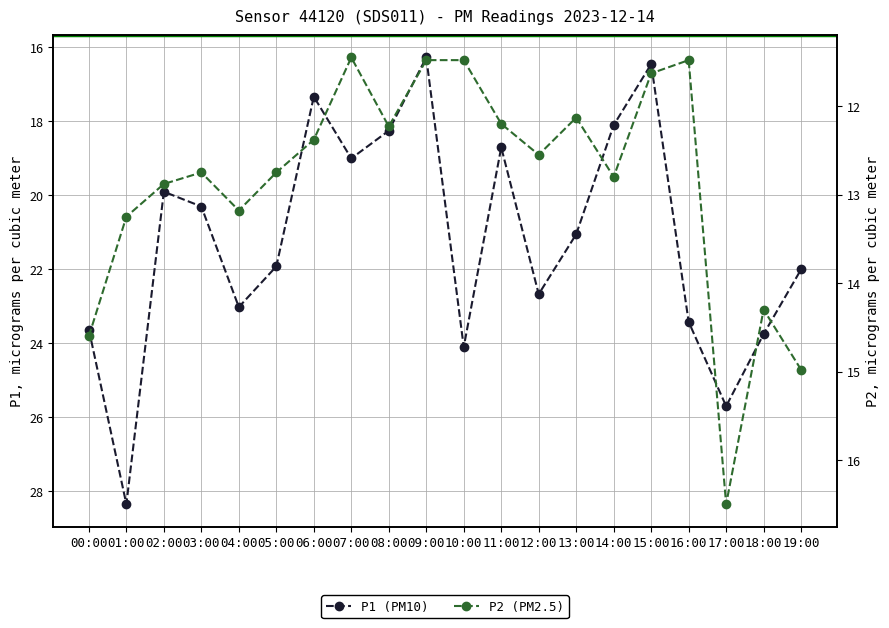

True or false: P1 (PM10) has a value of 5.8 at 03:00.

False